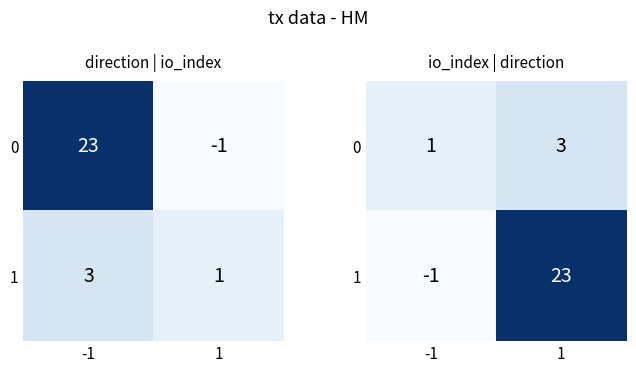

Rank the series by their maximum value, from lowest to highest.

0, 1